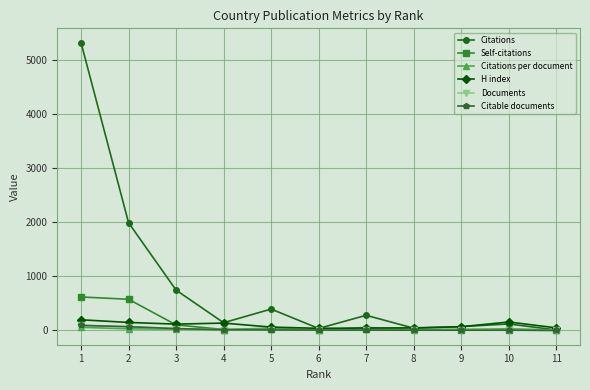

What is the maximum value shown in the chart?

5317.0